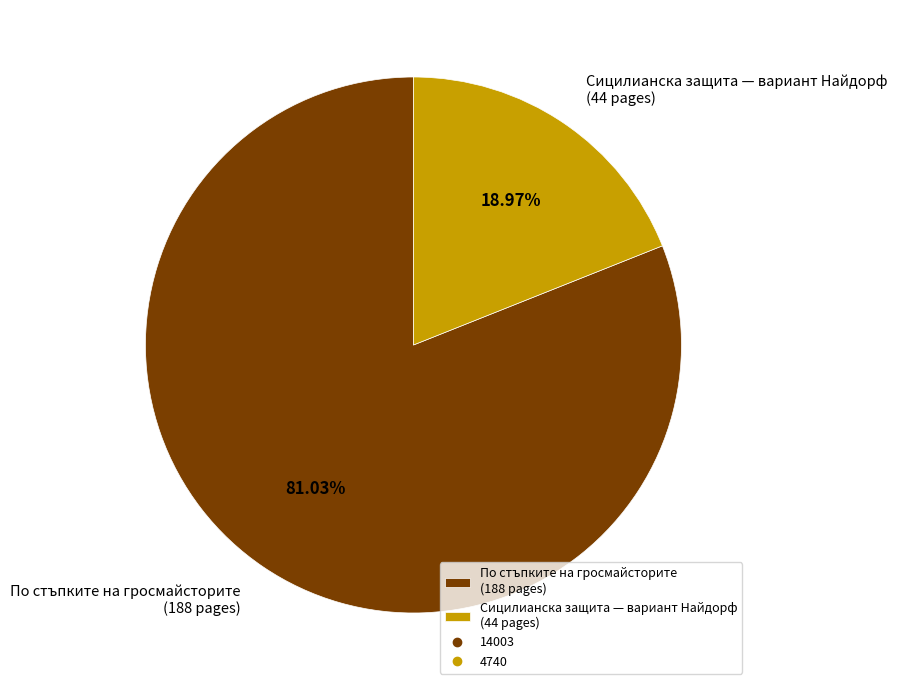

Approximately how many times larger is the value at По стъпките на гросмайсторите (188 pages) compared to Сицилианска защита — вариант Найдорф (44 pages)?

4.3